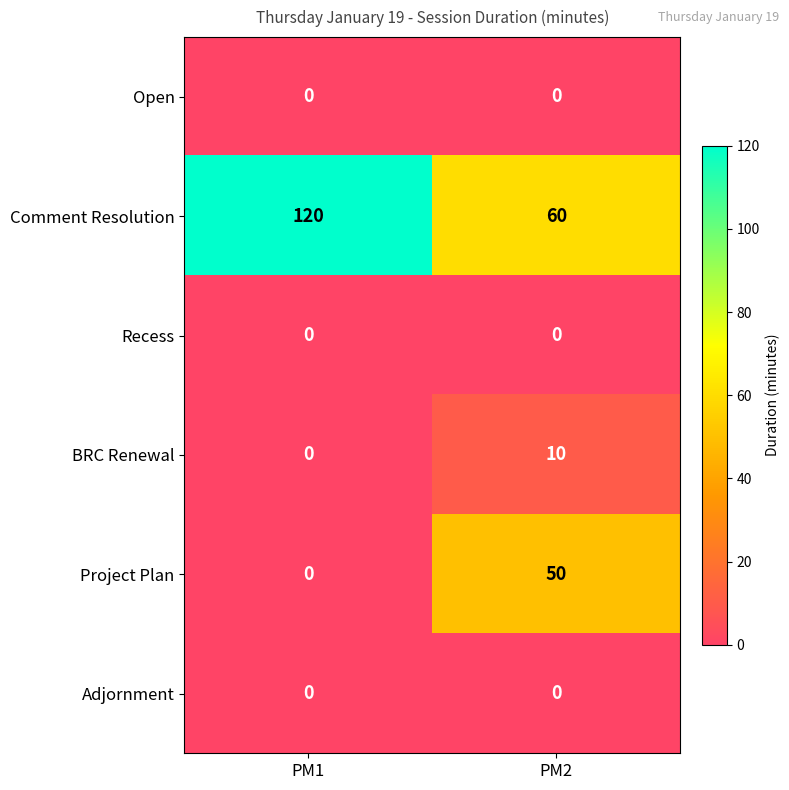

Reading left to right, what are all the values shown in this chart?

Open: 0	0
Comment Resolution: 120	60
Recess: 0	0
BRC Renewal: 0	10
Project Plan: 0	50
Adjornment: 0	0